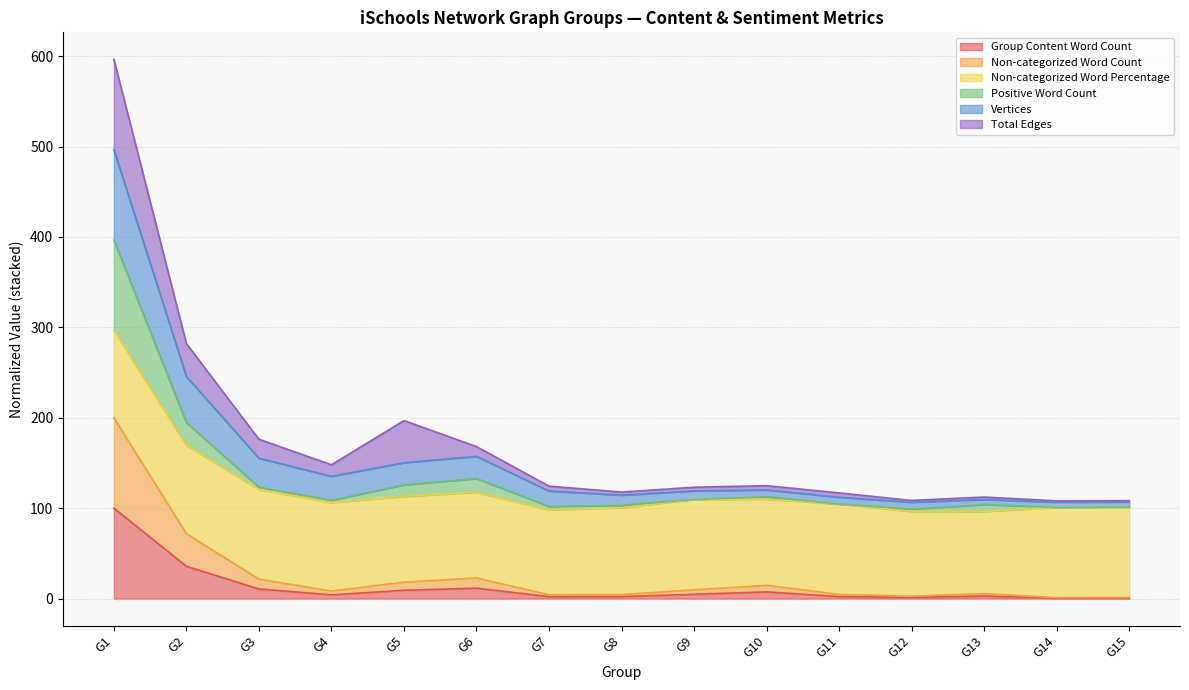

What is the maximum value for Group Content Word Count?

100.0